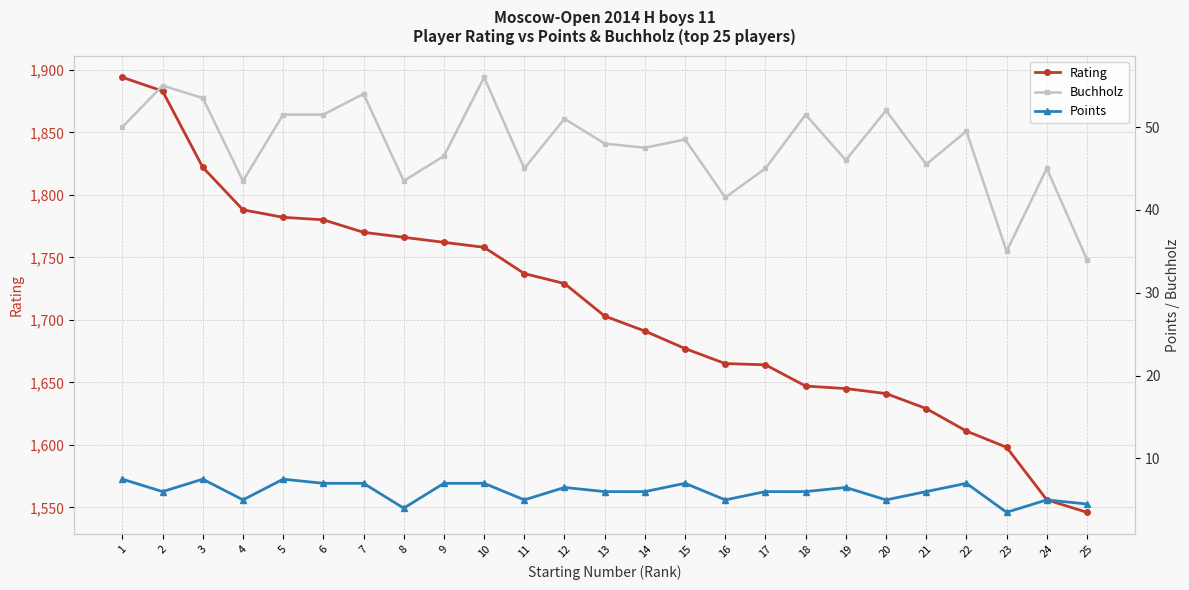

How many data points in Buchholz are less than 48?

12